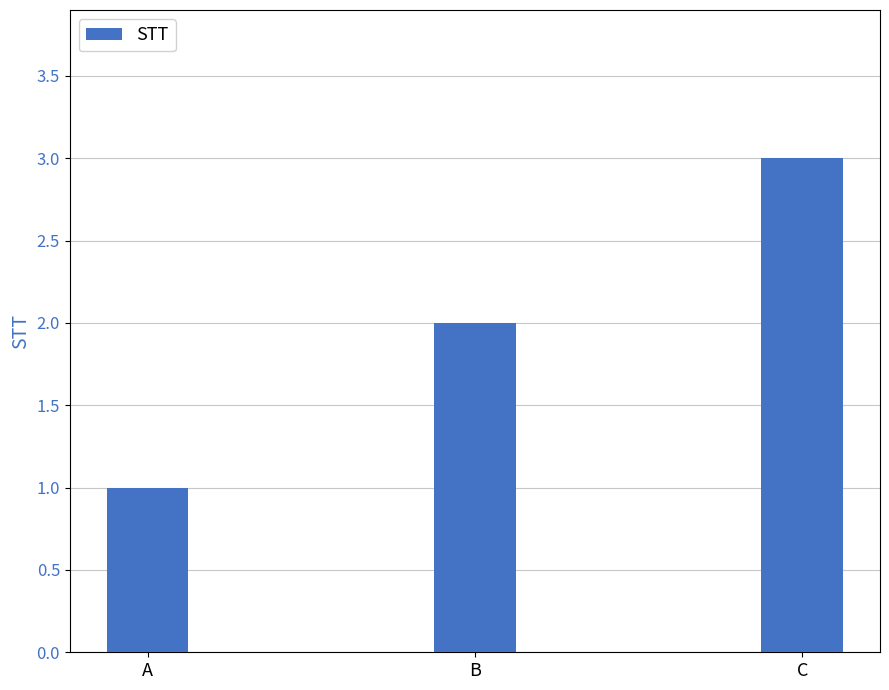

What is the difference between the maximum and second lowest values?

1